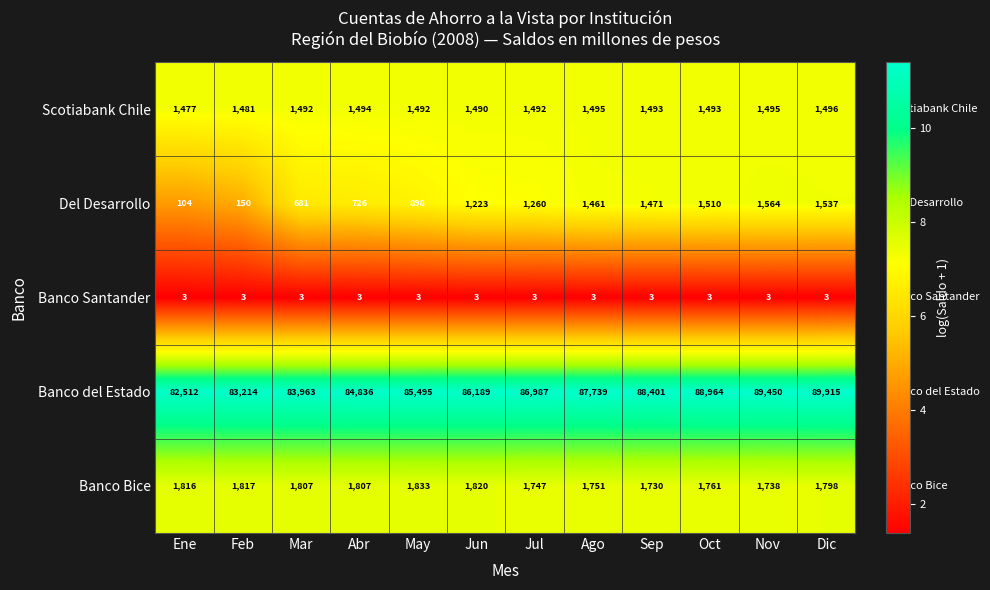

What is the sum of the Del Desarrollo values at May and Oct?

2408